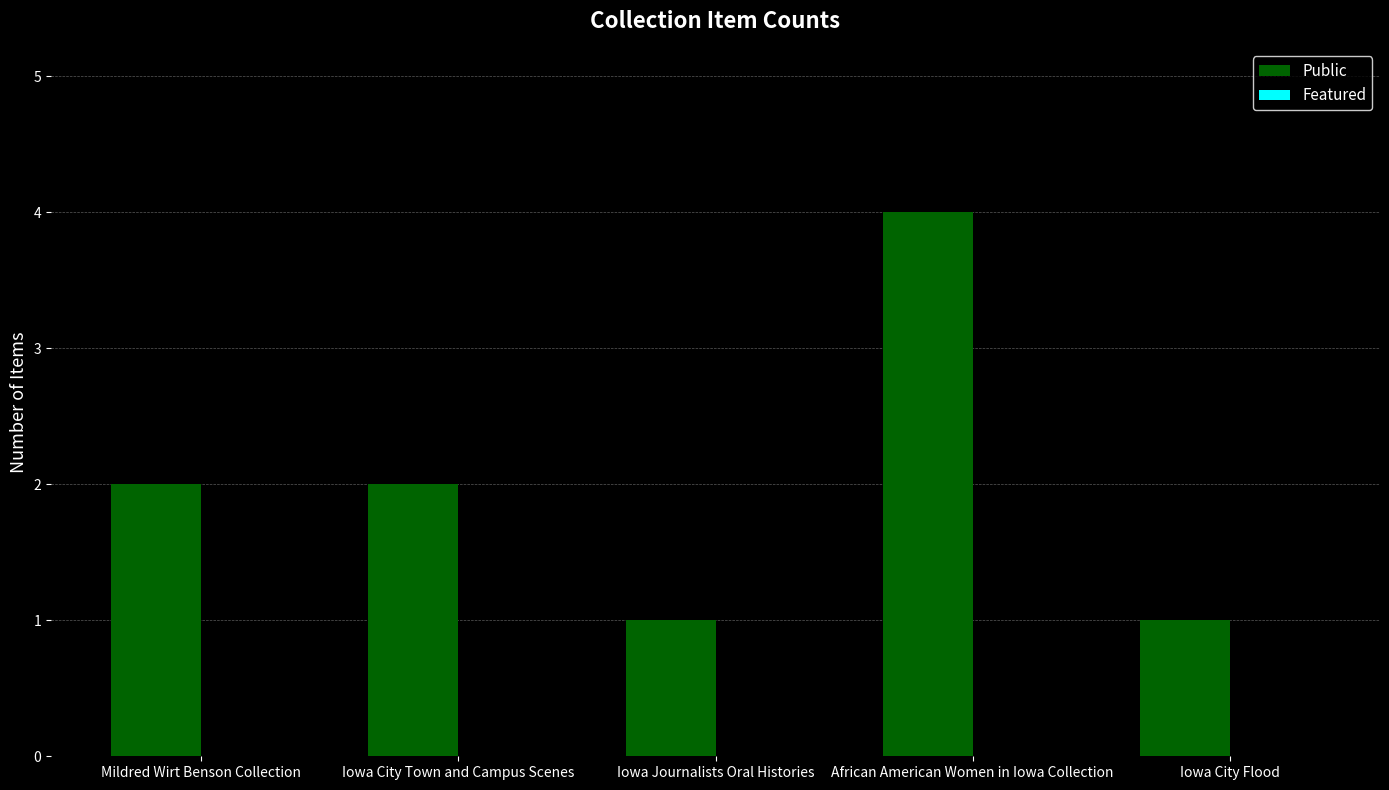

What is the sum of the values at Iowa City Flood and Iowa City Town and Campus Scenes?

3